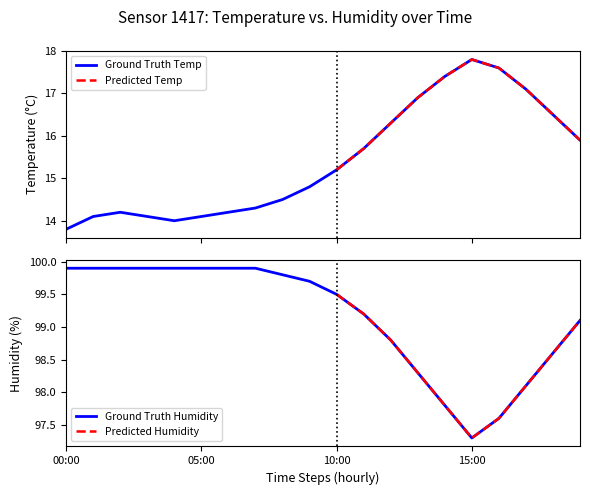

True or false: humidity and temperature intersect in this chart.

False